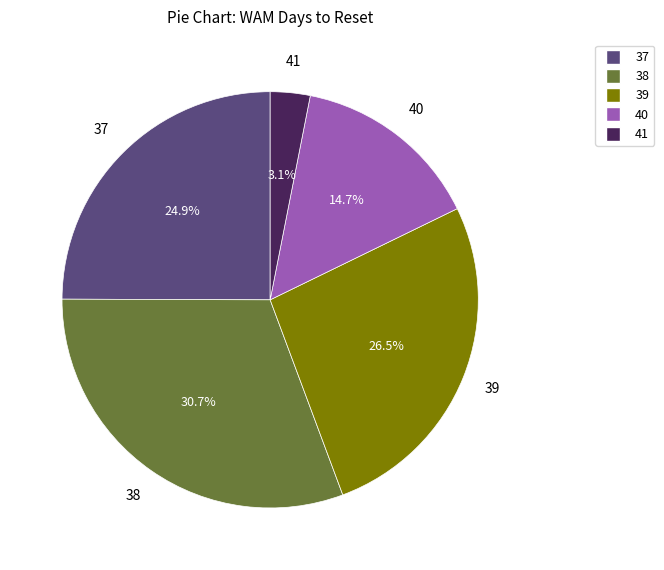

Is there any slice that represents more than half of the pie?

No